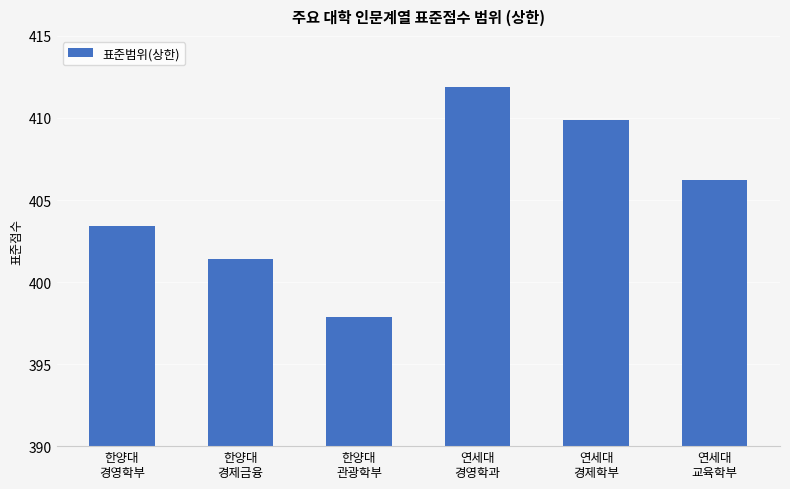

Does the chart contain any negative values?

No